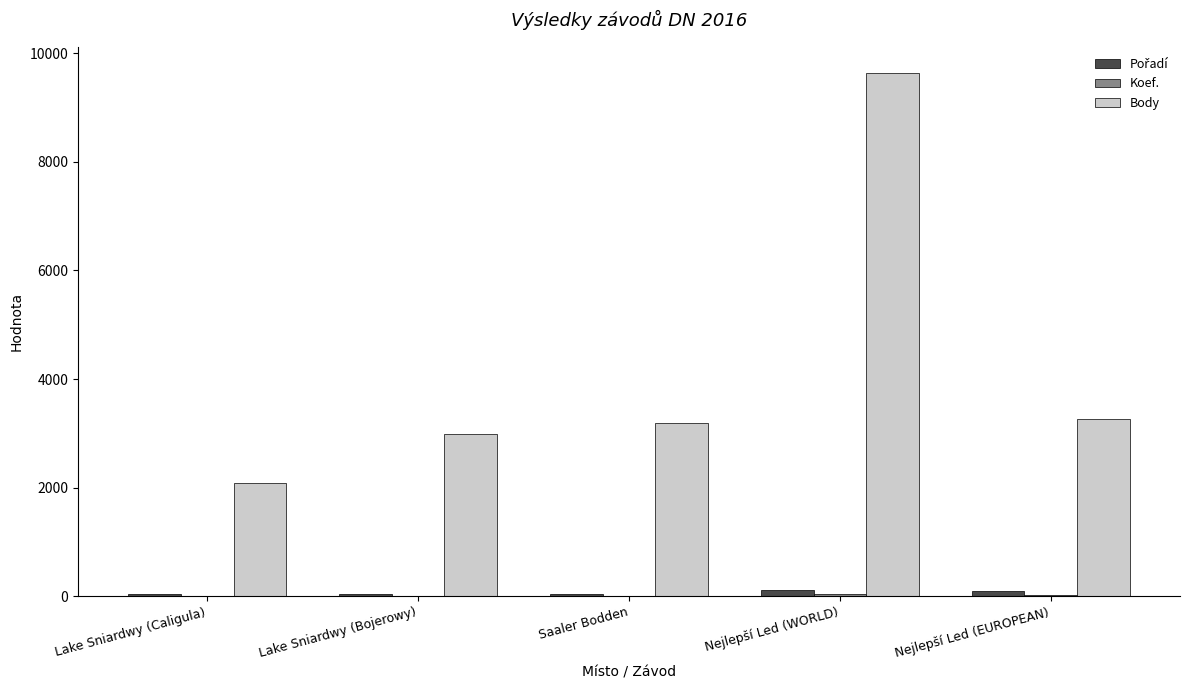

Does the chart contain stacked bars?

No